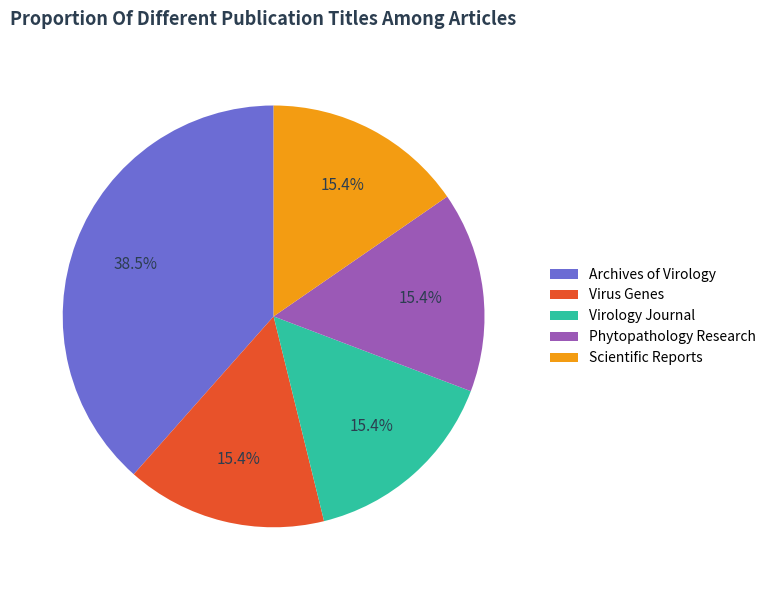

What percentage is NOT represented by Archives of Virology?

61.5%